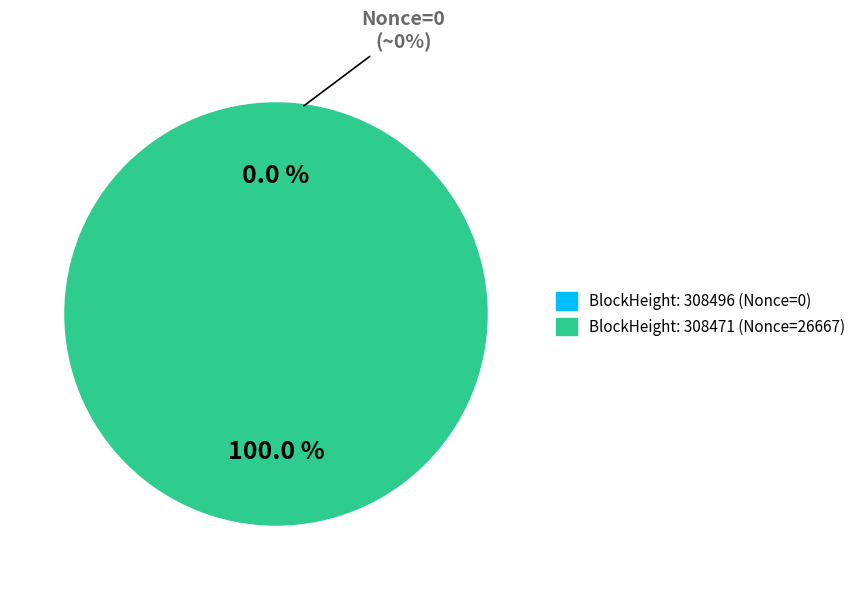

Rank the categories by value from lowest to highest.

308496, 308471